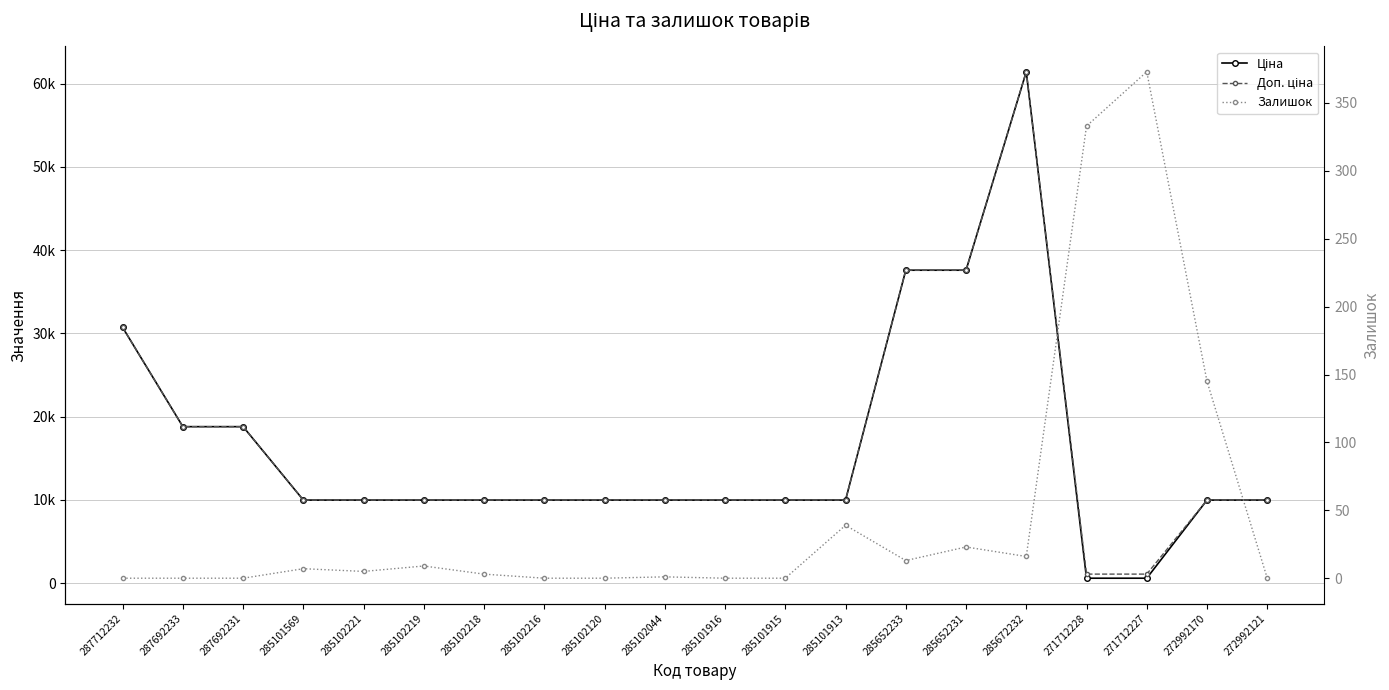

How many values in the Доп. ціна series are below 9974?

2